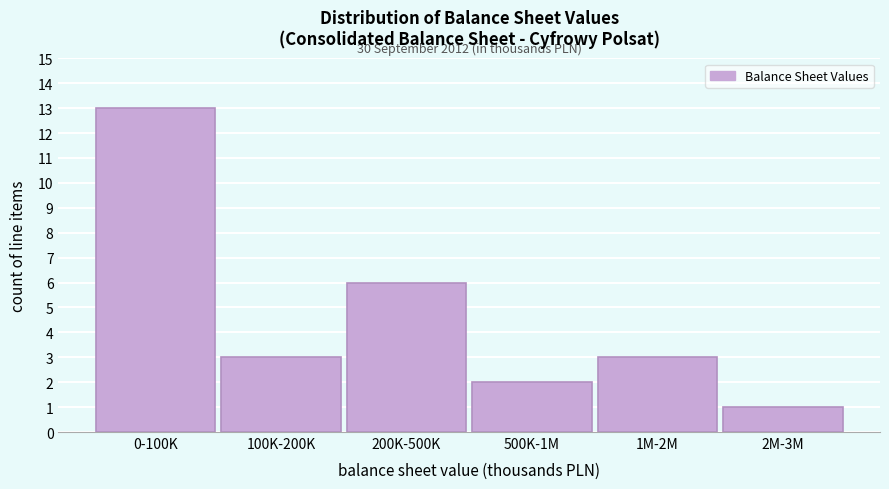

Reading left to right, extract all data points from this chart.

13	3	6	2	3	1